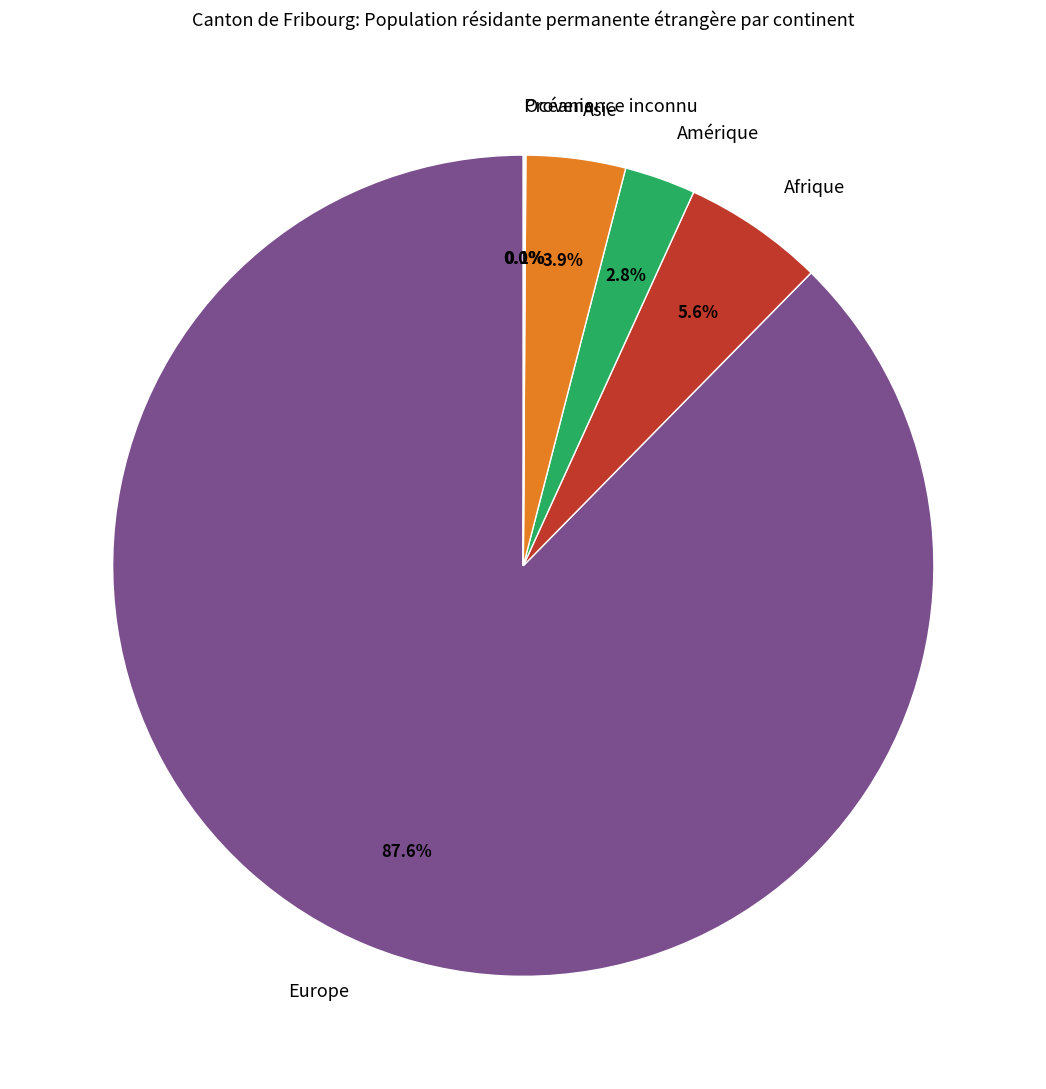

To the nearest percent, what is the difference between the Afrique and Amérique slice percentages?

3%